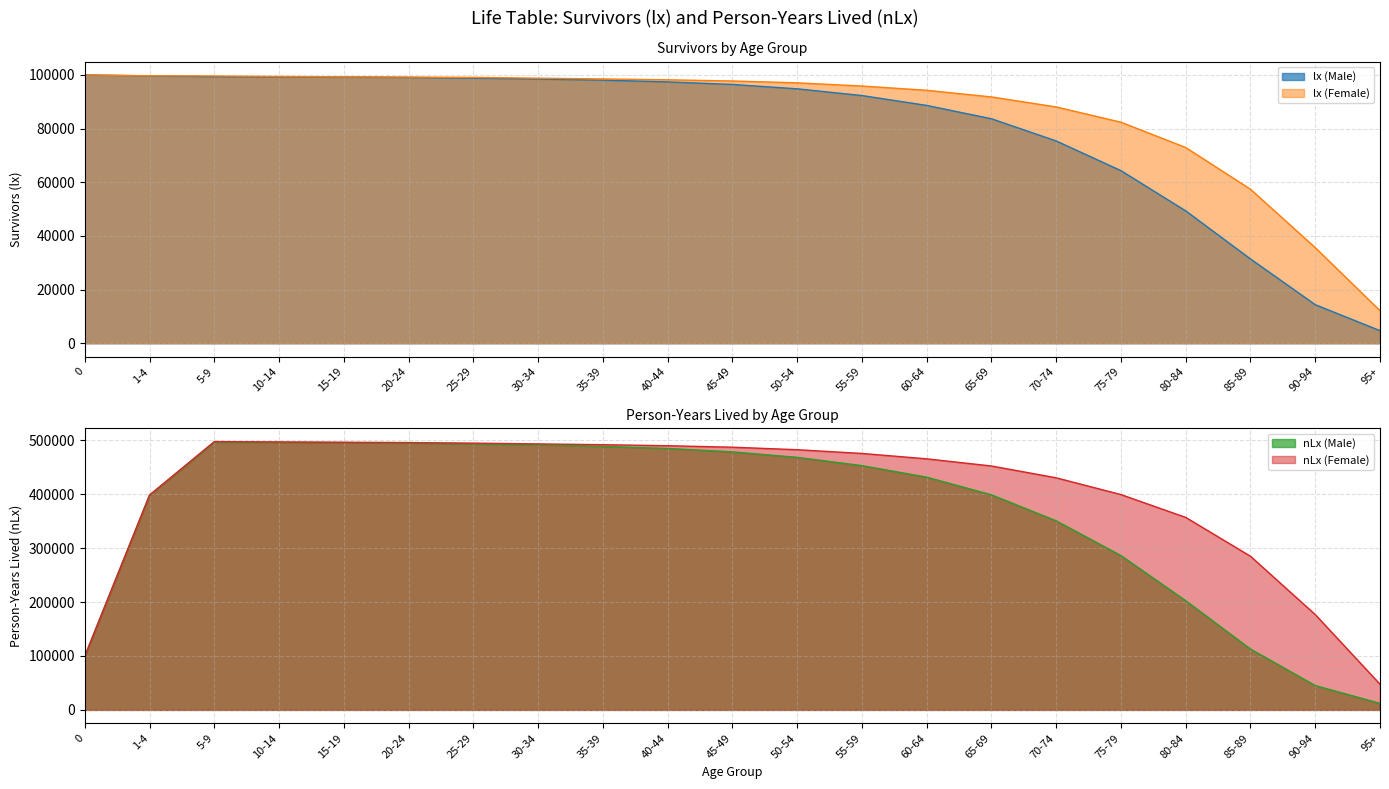

What are all the series names shown in the legend?

lx (Male), lx (Female), nLx (Male), nLx (Female)